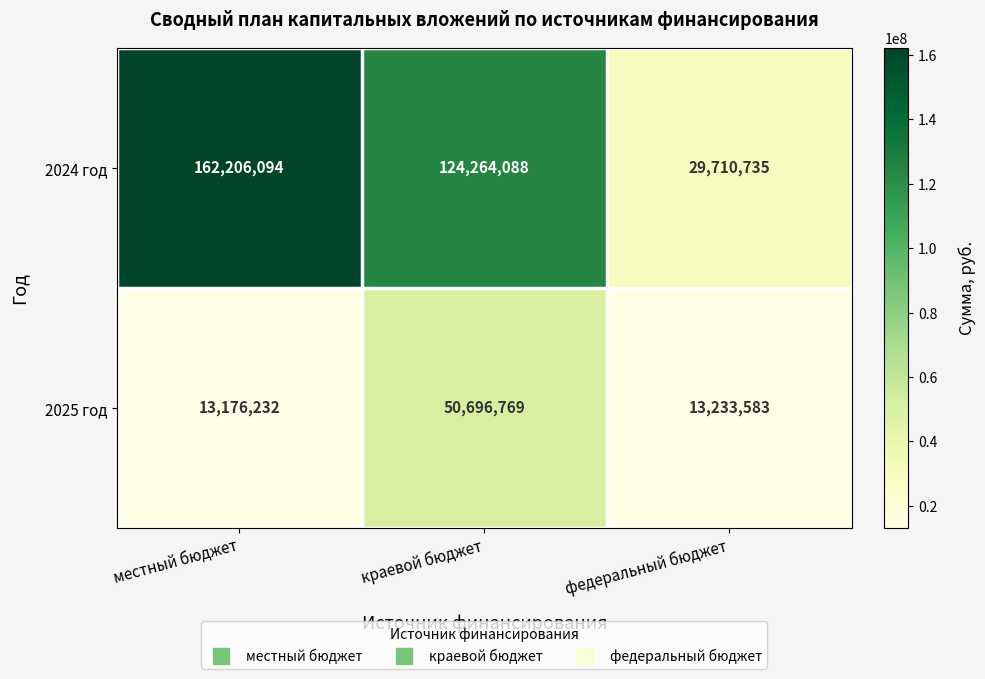

Reading right to left, list all the values displayed in this chart.

2024 год: 29710735	124264088	162206094
2025 год: 13233583	50696769	13176232